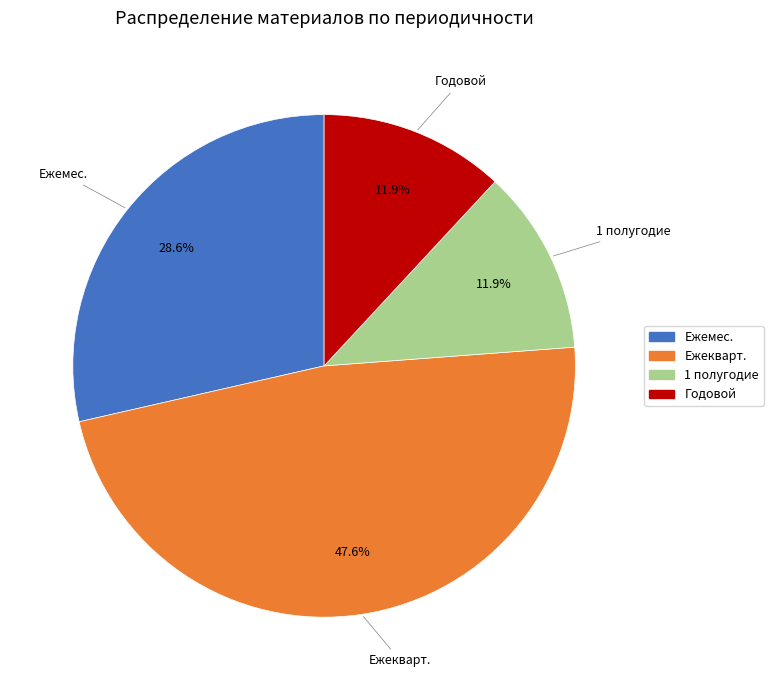

Is 1 полугодие the majority of the pie?

No